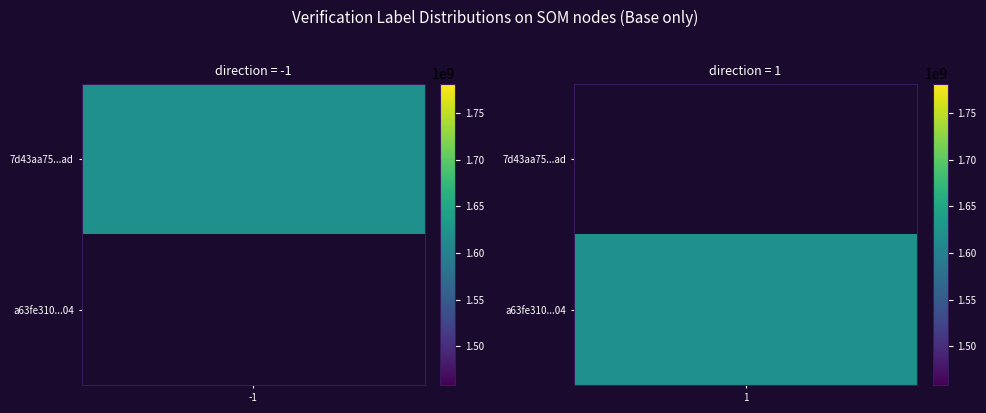

What is the difference between the 7d43aa75d36d4ef24657a0194327cde67cb87ad values at 0 and 1?

1619897739